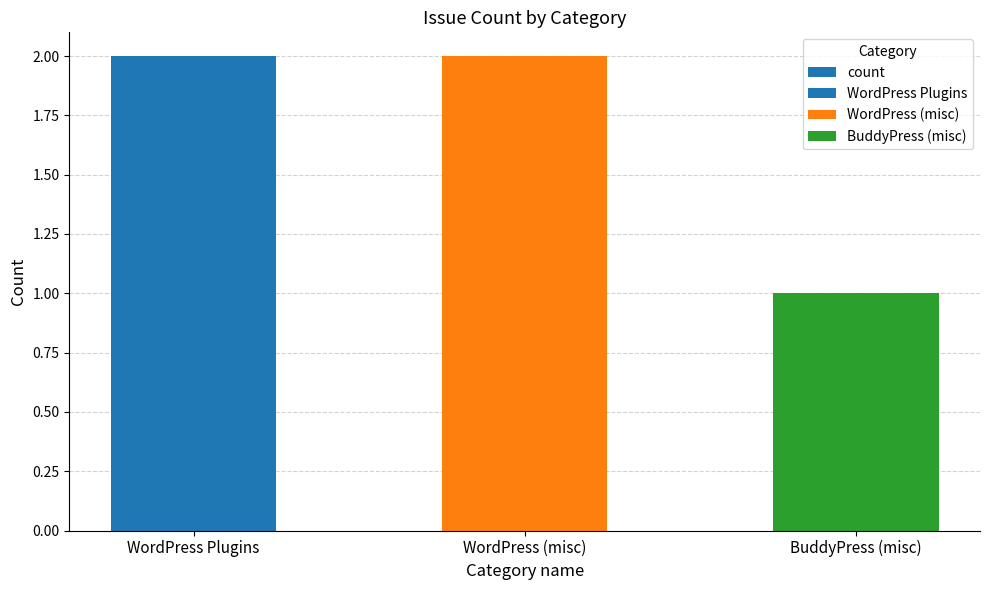

Reading left to right, what are all the values shown in this chart?

WordPress Plugins=2	WordPress (misc)=2	BuddyPress (misc)=1